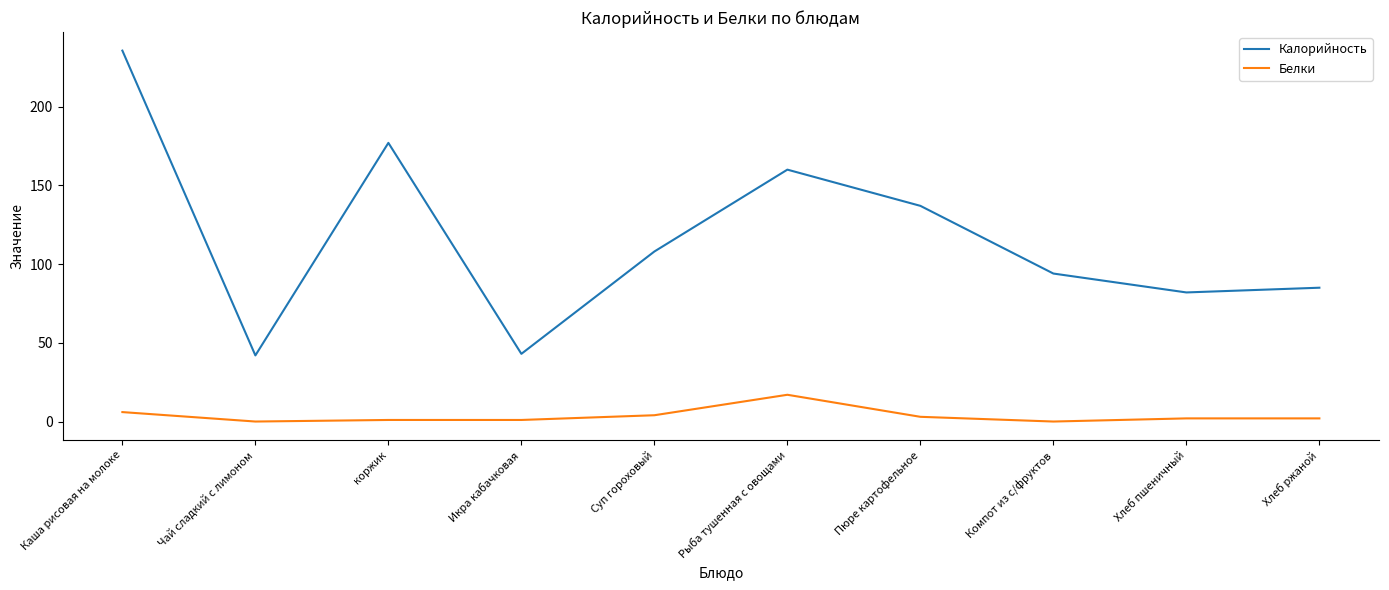

What position from the left is Компот из с/фруктов?

8